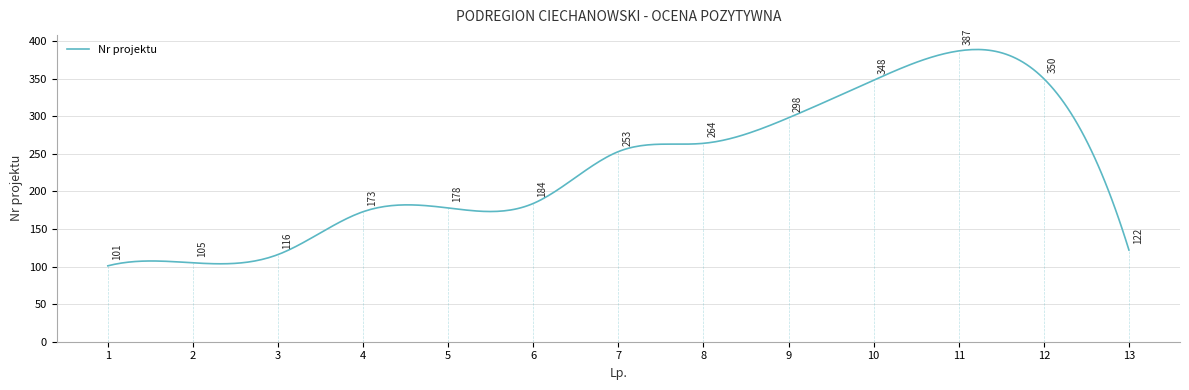

What is the smallest value displayed?

101.0